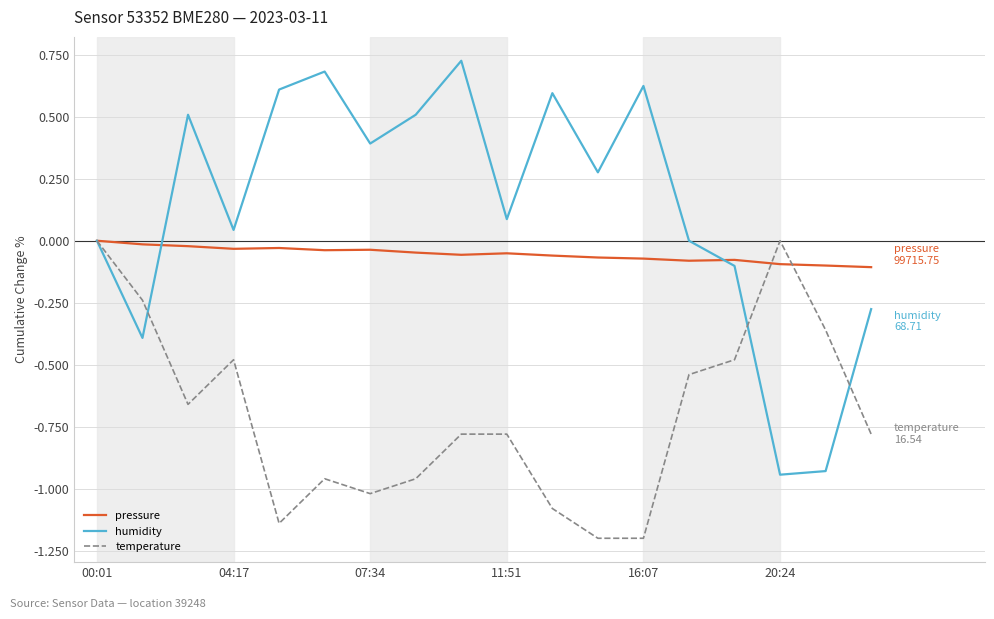

Rank the series by their average value, from highest to lowest.

humidity, pressure, temperature